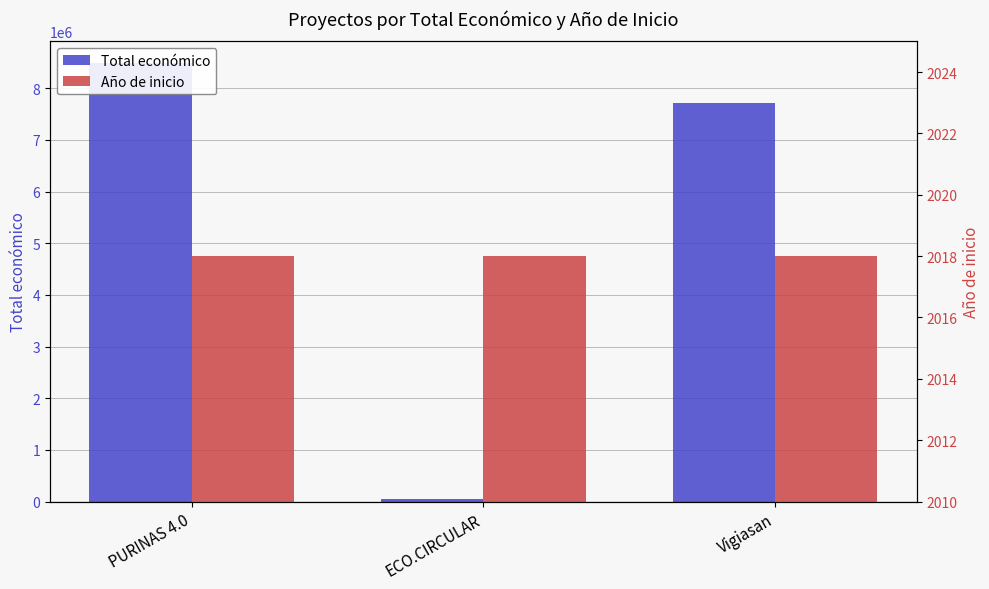

What is the average value of the Año de inicio series?

2018